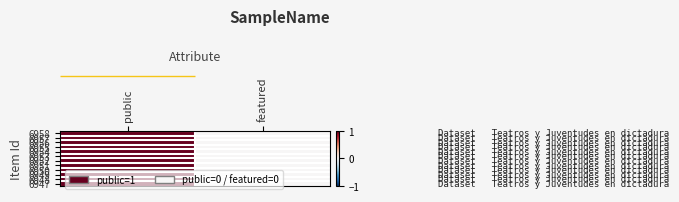

Reading left to right, what are all the values shown in this chart?

6958: public=1	featured=0
6957: public=1	featured=0
6956: public=1	featured=0
6955: public=1	featured=0
6954: public=1	featured=0
6953: public=1	featured=0
6952: public=1	featured=0
6951: public=1	featured=0
6950: public=1	featured=0
6949: public=1	featured=0
6948: public=1	featured=0
6947: public=1	featured=0